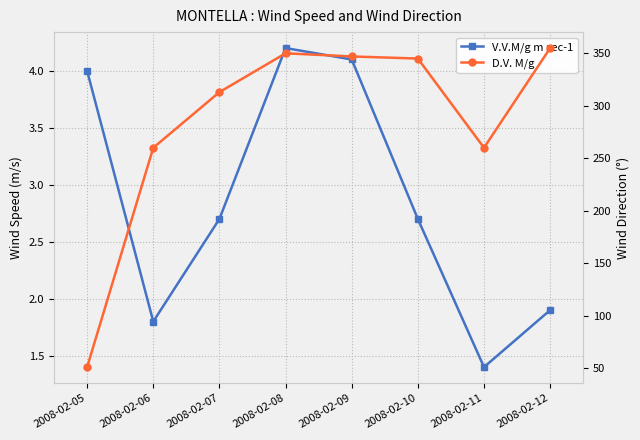

Is it true that D.V. M/g equals 506.6 at 2008-02-10?

False